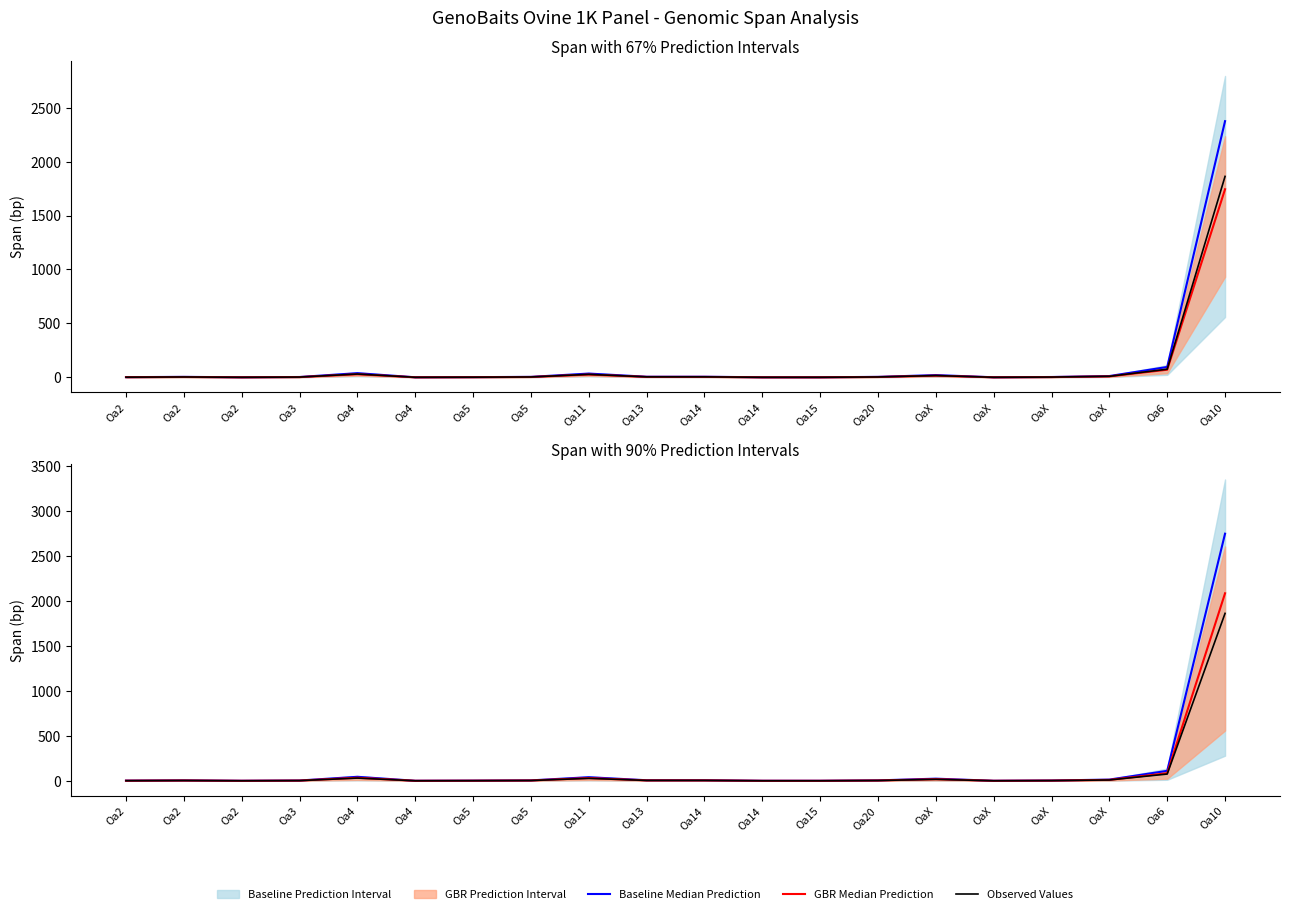

How many values in Baseline Median Prediction are above zero?

15